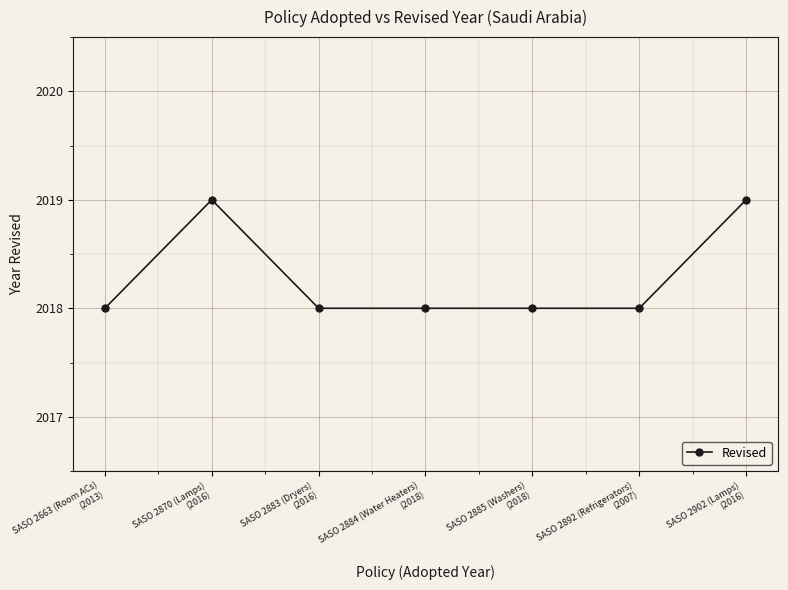

What is the average value?

2018